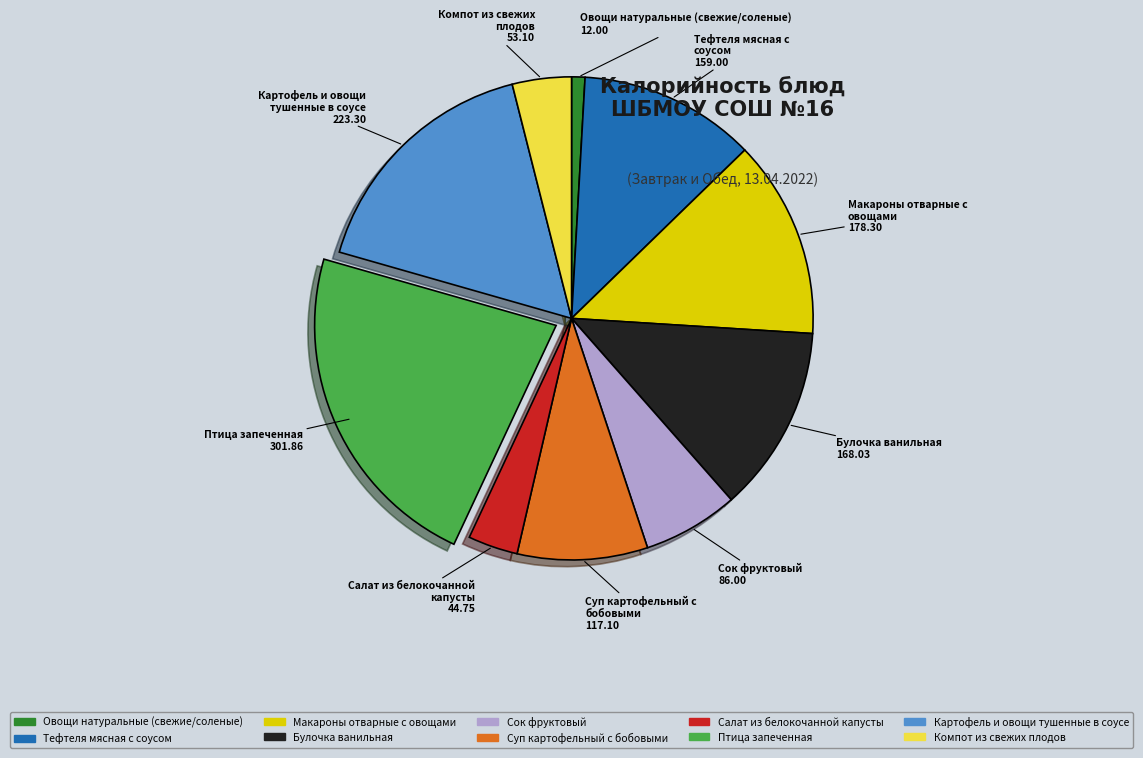

What is the largest slice in the pie chart?

Птица запеченная